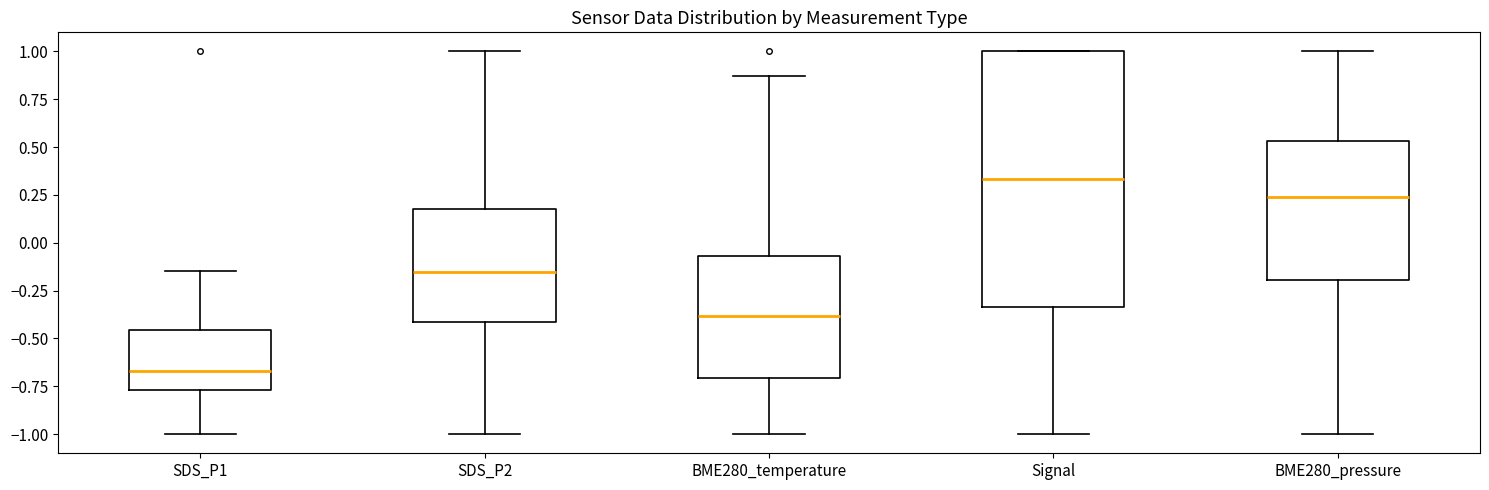

Which box has the highest median line?

Signal